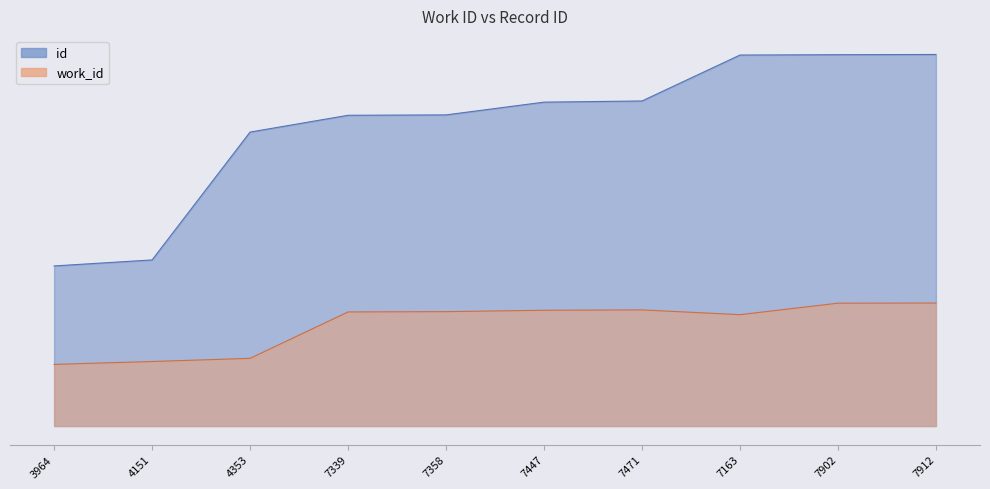

How many interior local peaks does the work_id series have?

1